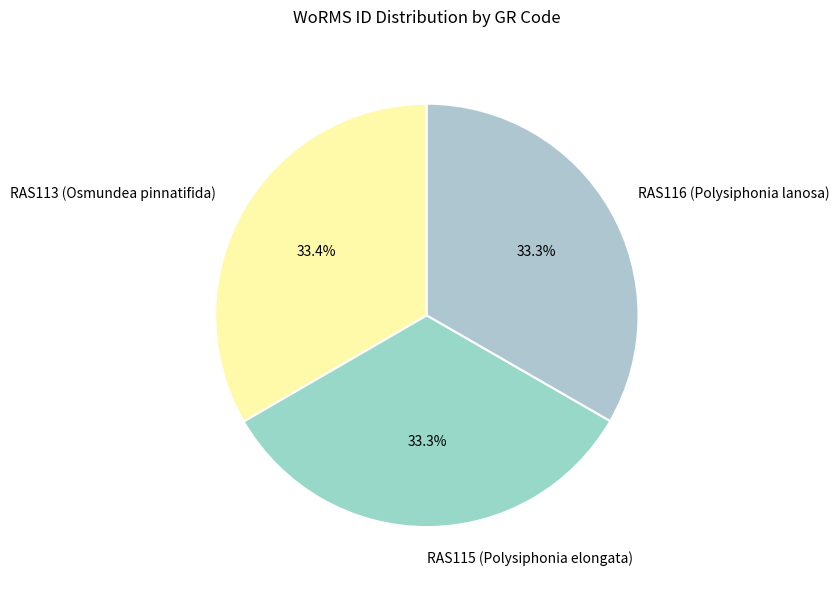

Does RAS113 (Osmundea pinnatifida) account for over 50% of the chart?

No